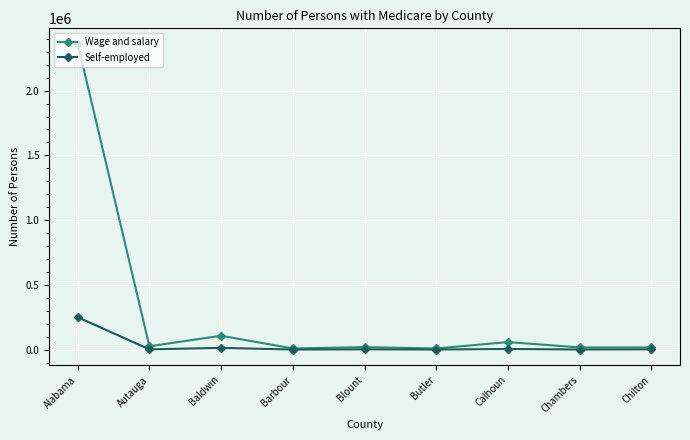

Which series has the largest total across all categories?

Wage and salary